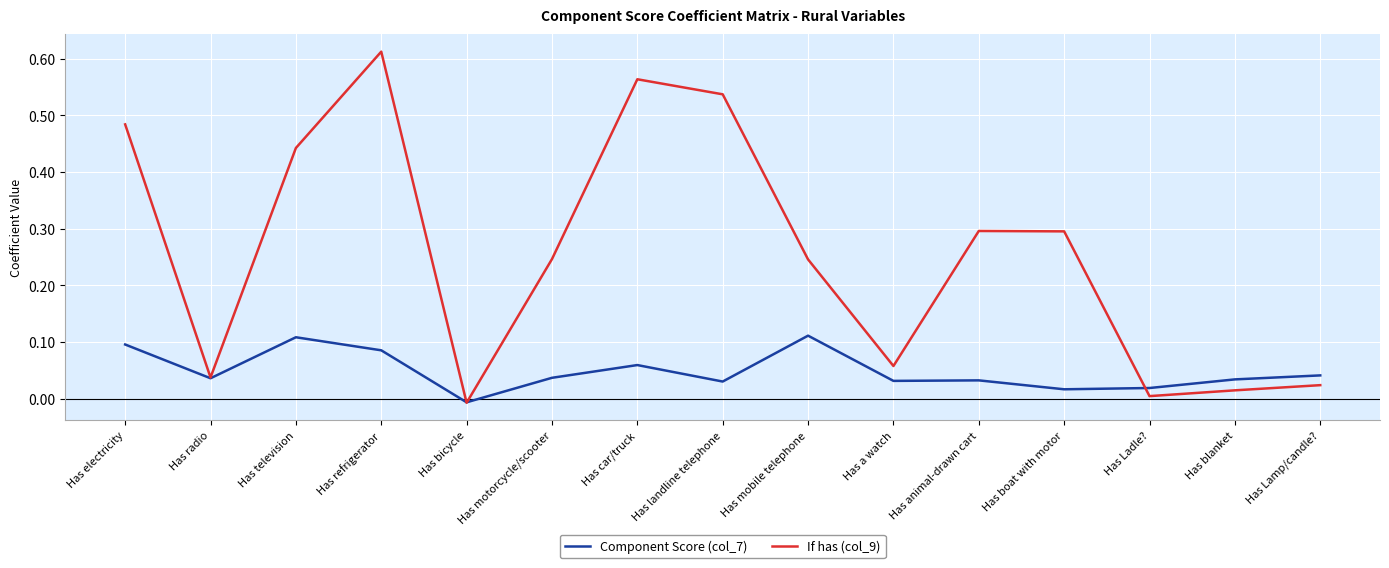

In If has (col_9), how many points are lower than both neighbors (excluding endpoints)?

4